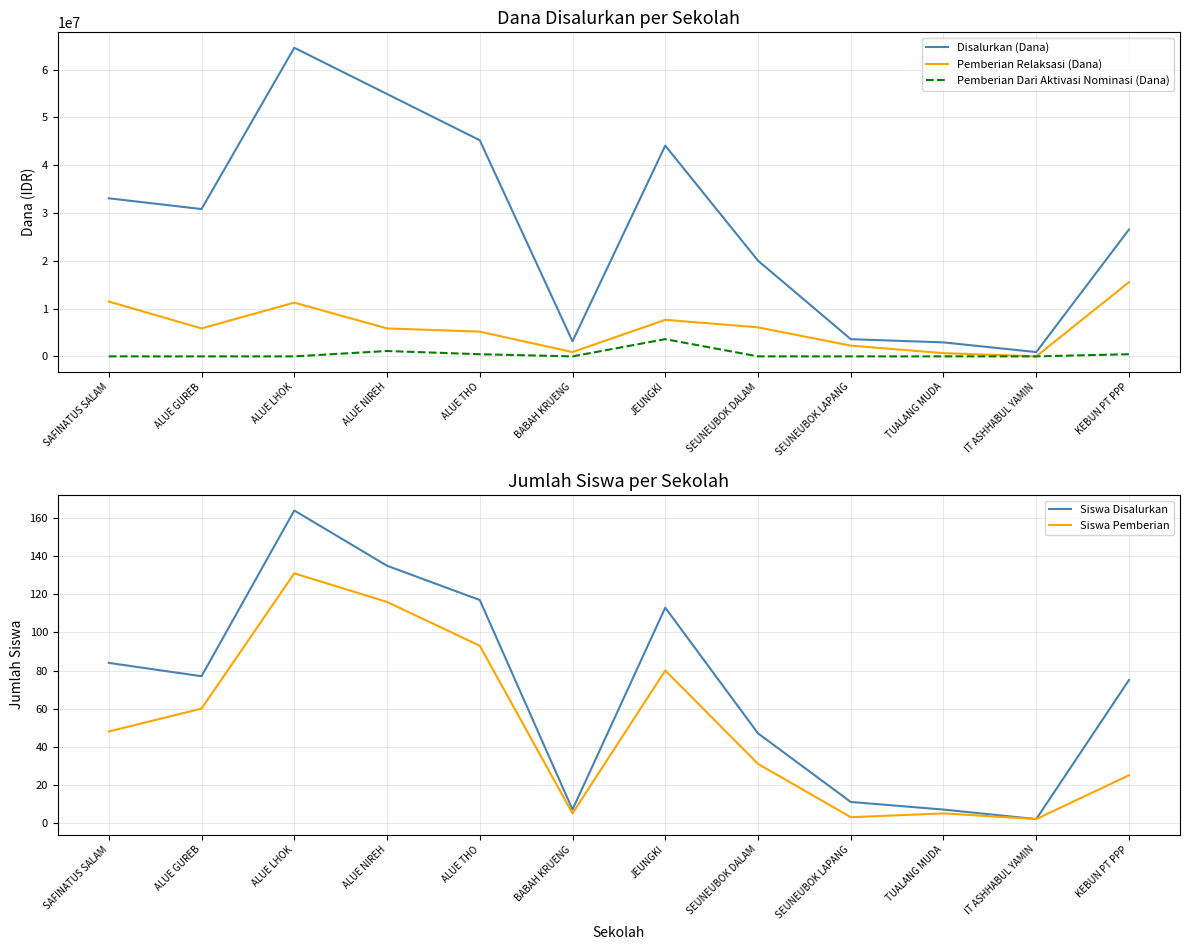

Reading right to left, what are all the values shown in this chart?

Disalurkan (Dana): 26550000	900000	2925000	3600000	20025000	44100000	3150000	45225000	54900000	64575000	30825000	33075000
Pemberian Relaksasi (Dana): 15525000	0	675000	2250000	6075000	7650000	900000	5175000	5850000	11250000	5850000	11475000
Pemberian Dari Aktivasi Nominasi (Dana): 450000	0	0	0	0	3600000	0	450000	1125000	0	0	0
Siswa Disalurkan: 75	2	7	11	47	113	7	117	135	164	77	84
Siswa Pemberian: 25	2	5	3	31	80	5	93	116	131	60	48